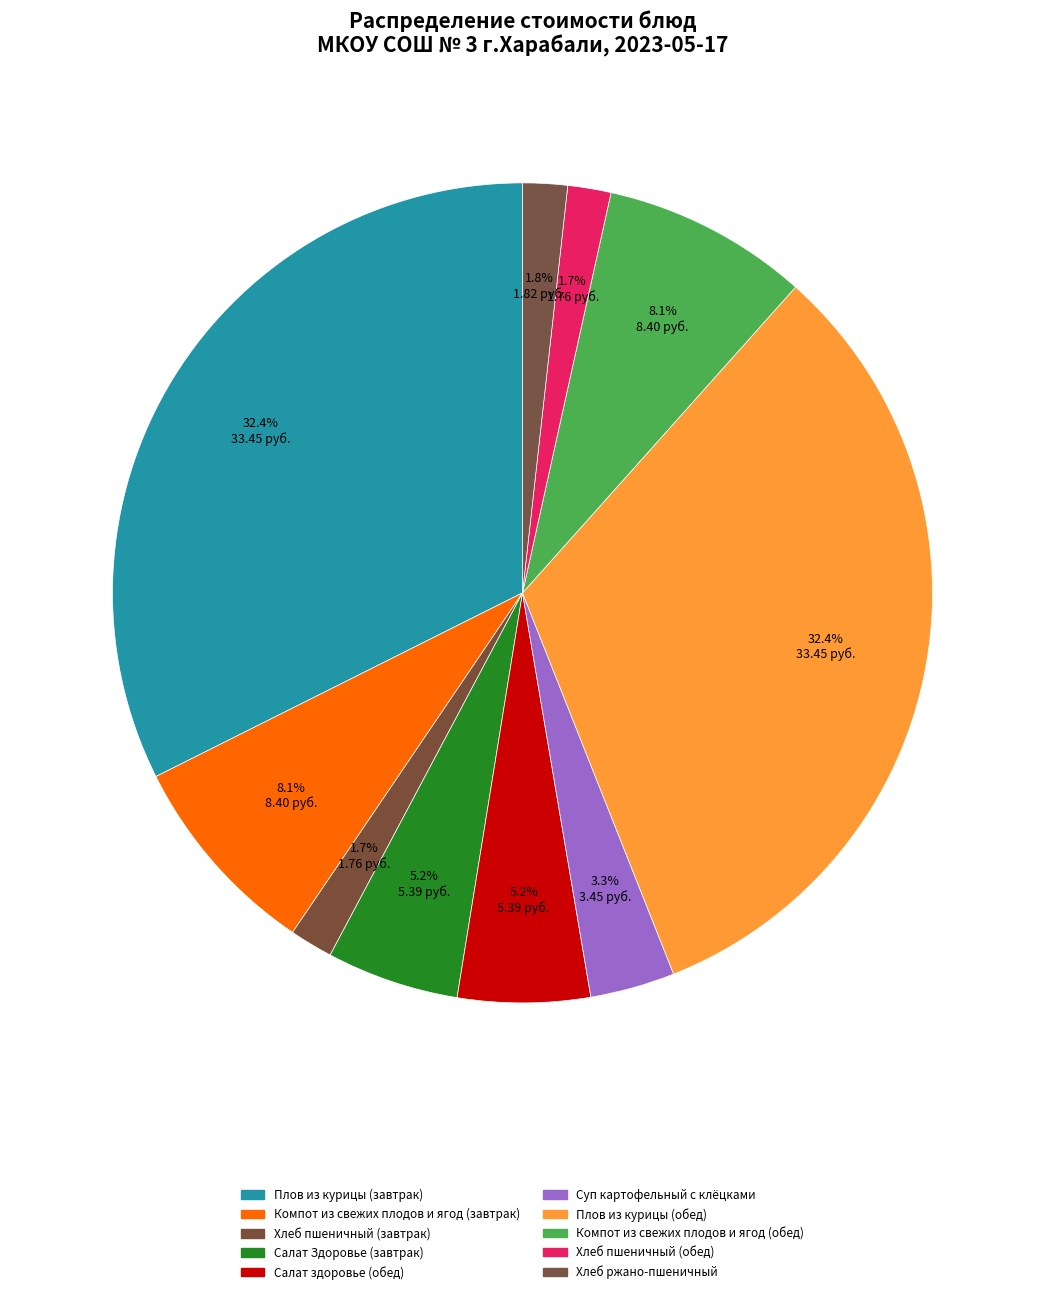

Which category has the smallest portion of the pie?

Хлеб пшеничный (завтрак)